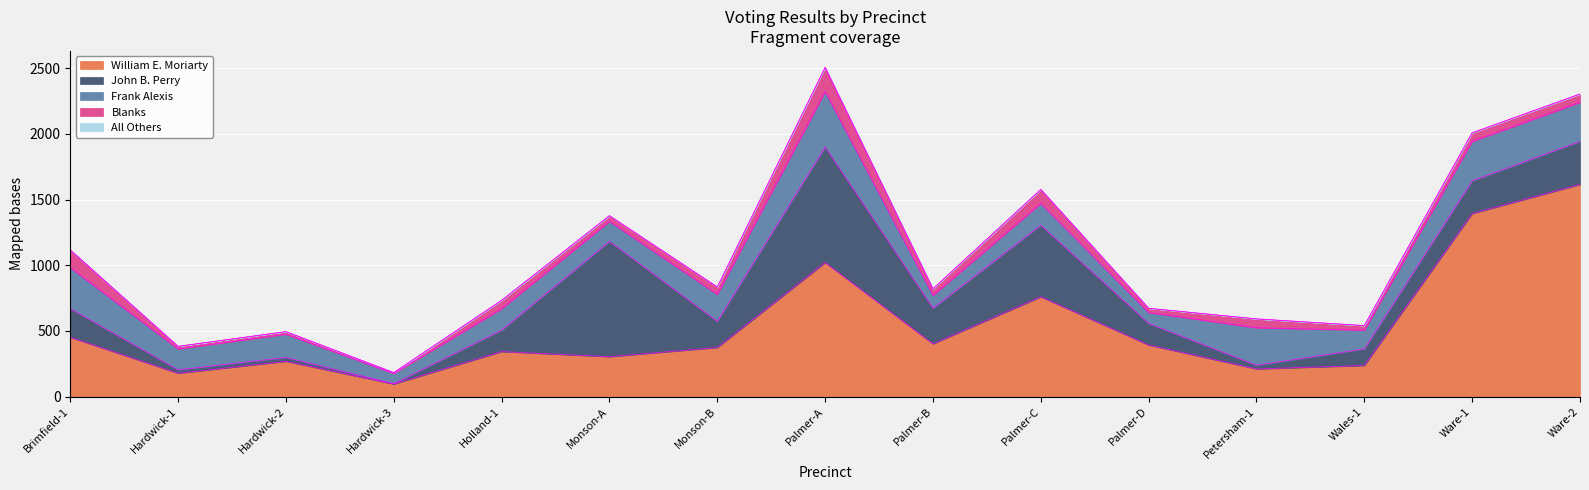

After their last crossing, which series has the higher values: John B. Perry or Blanks?

John B. Perry